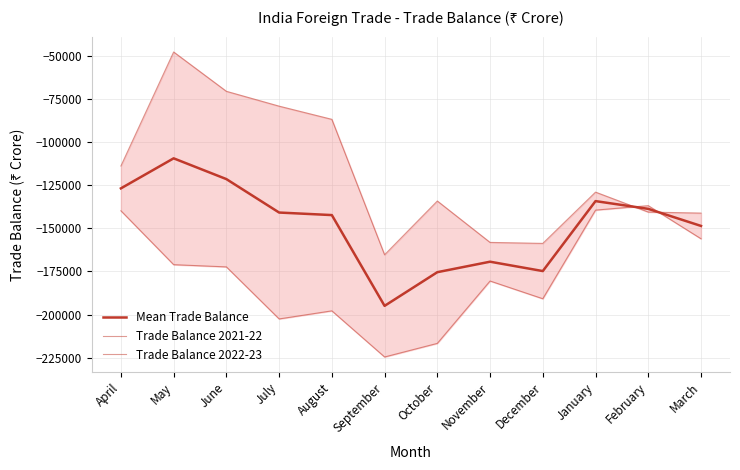

Reading left to right, list all the values displayed in this chart.

Mean Trade Balance: -126867.0	-109468.5	-121495.5	-140862.0	-142335.5	-194904.5	-175401.5	-169332.5	-174752.5	-134242.5	-138726.5	-148612.5
Trade Balance 2021-22: -113894.0	-47885.0	-70655.0	-79253.0	-86886.0	-165310.0	-134177.0	-158156.0	-158731.0	-129035.0	-140589.0	-141181.0
Trade Balance 2022-23: -139840.0	-171052.0	-172336.0	-202471.0	-197785.0	-224499.0	-216626.0	-180509.0	-190774.0	-139450.0	-136864.0	-156044.0